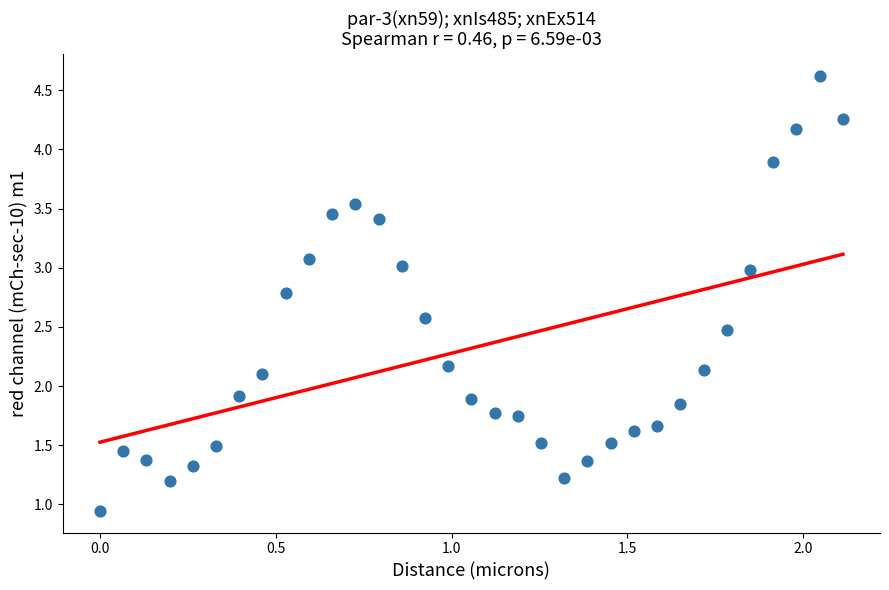

What is the range of X values (max minus min)?

2.1